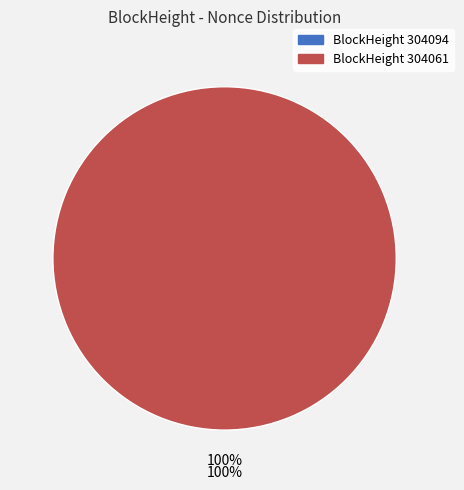

The 304094 slice represents 0% of the pie. True or false?

True